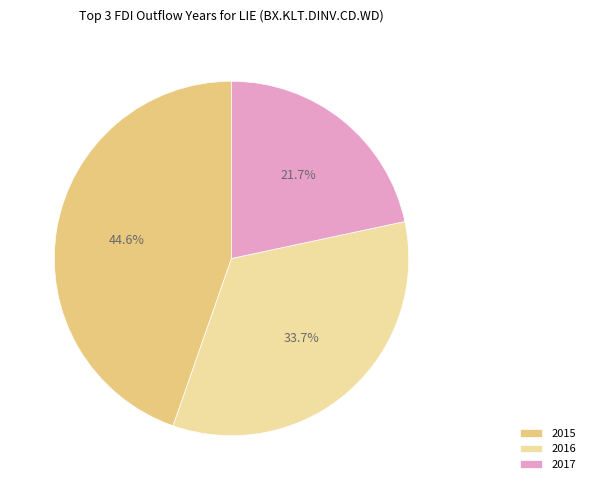

What is the smallest slice in the pie chart?

2017